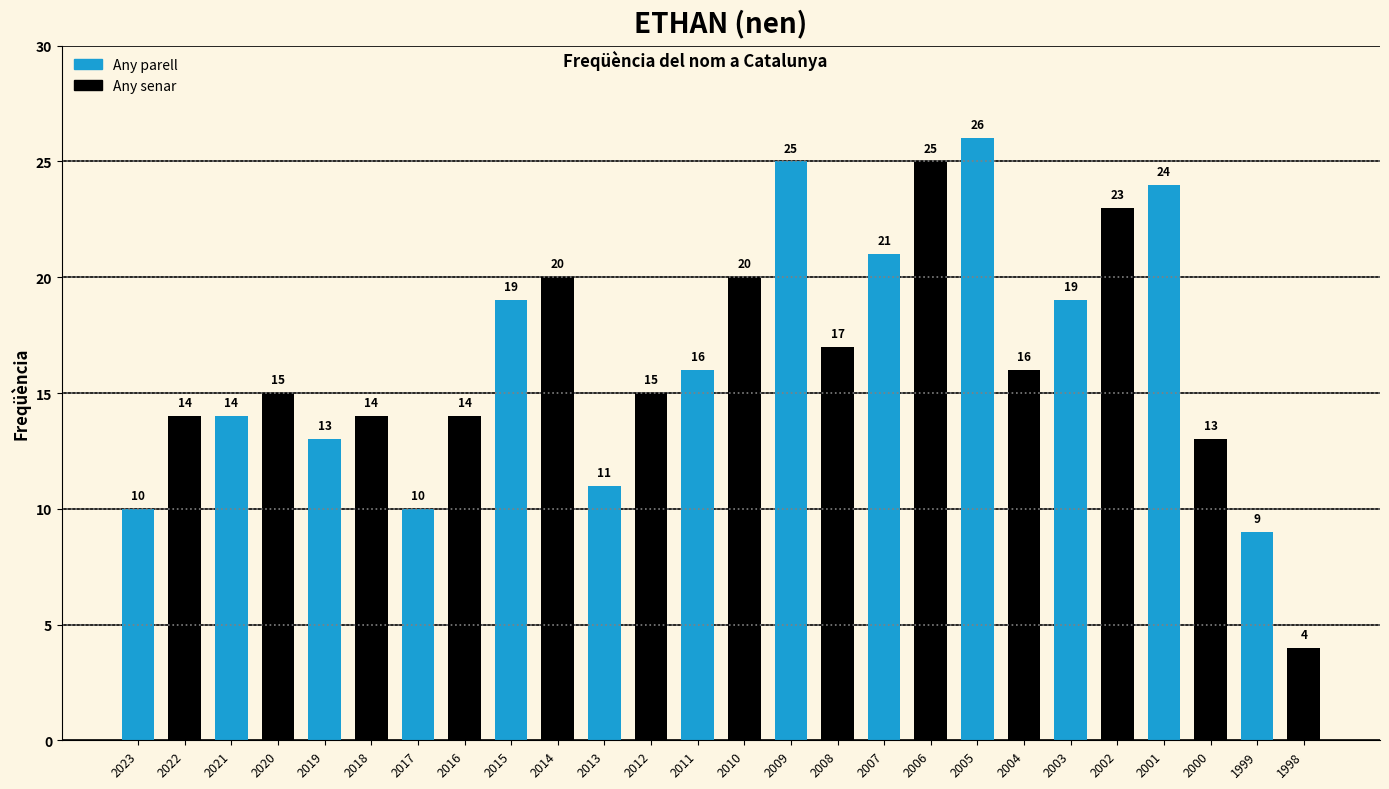

What is the approximate value at 2000, to the nearest 5?

15